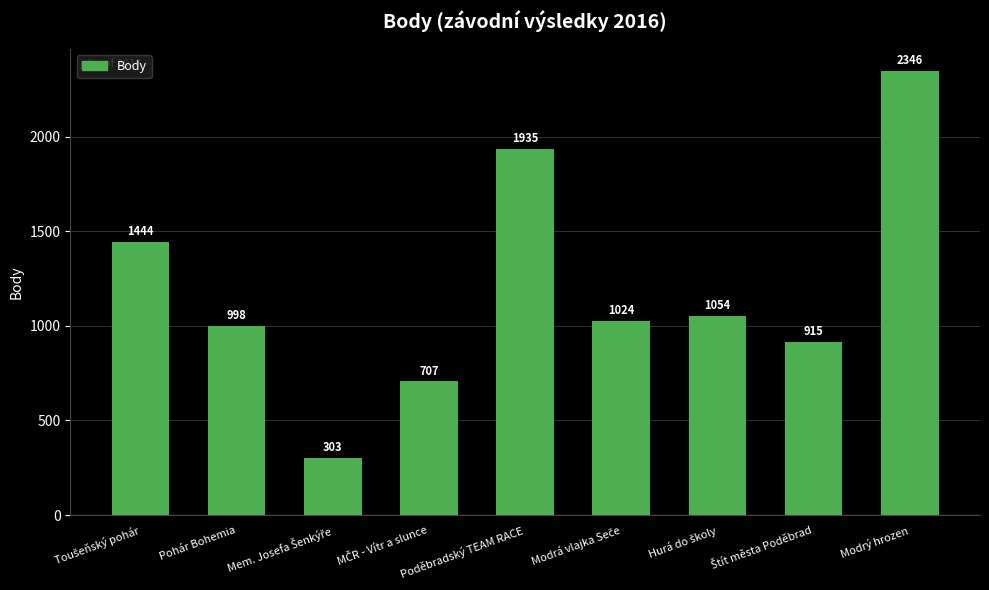

How many bars are there in total?

9